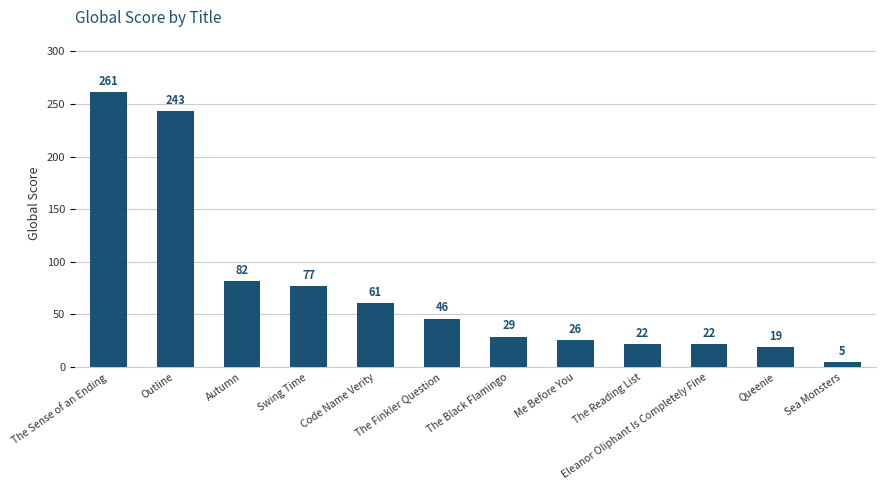

Where does the data first go above 46?

The Sense of an Ending